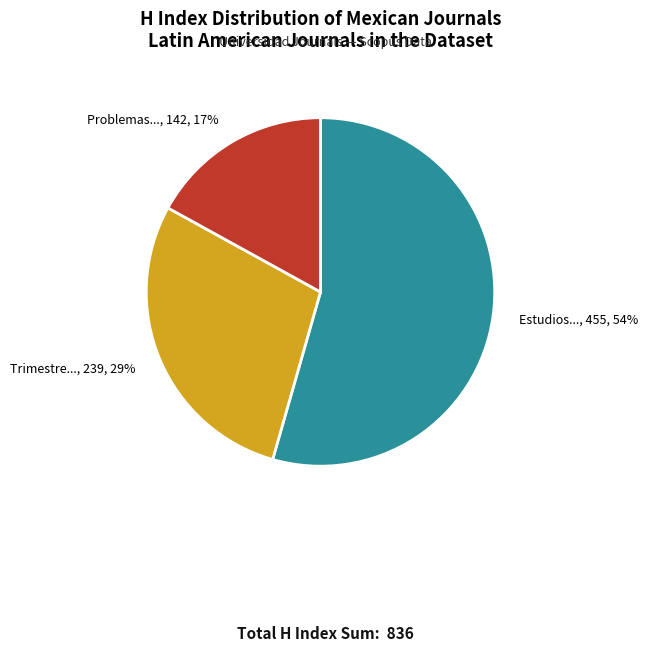

To the nearest percent, what is the average slice percentage?

33%